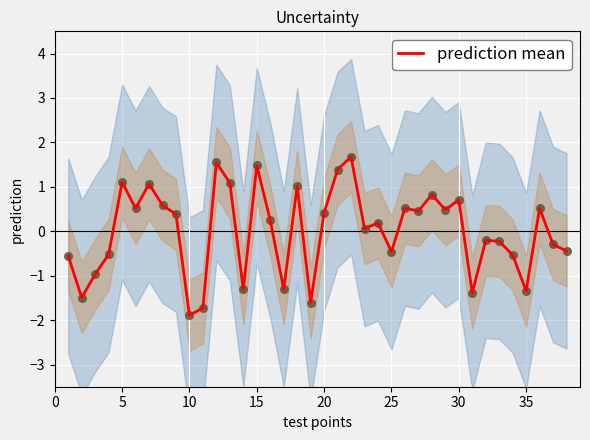

The prediction mean series shows -0.5 at 25. True or false?

True